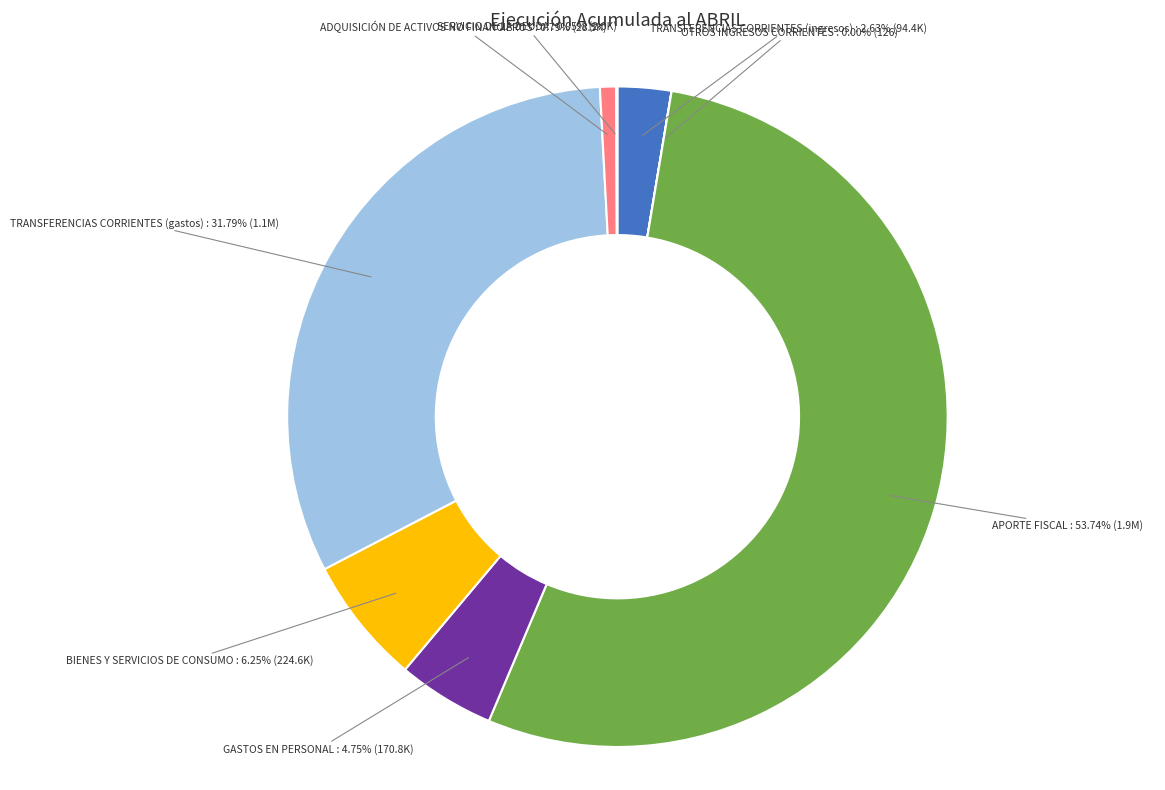

Is there any slice that represents more than half of the pie?

Yes